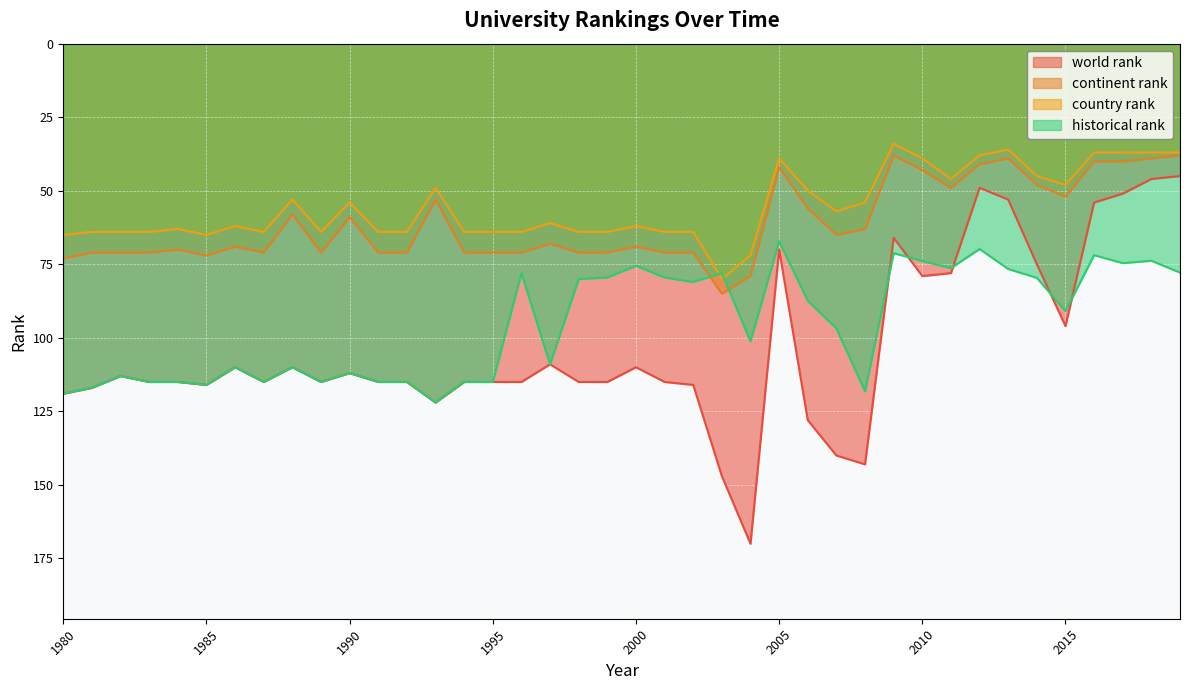

What are all the series names shown in the legend?

world rank, continent rank, country rank, historical rank